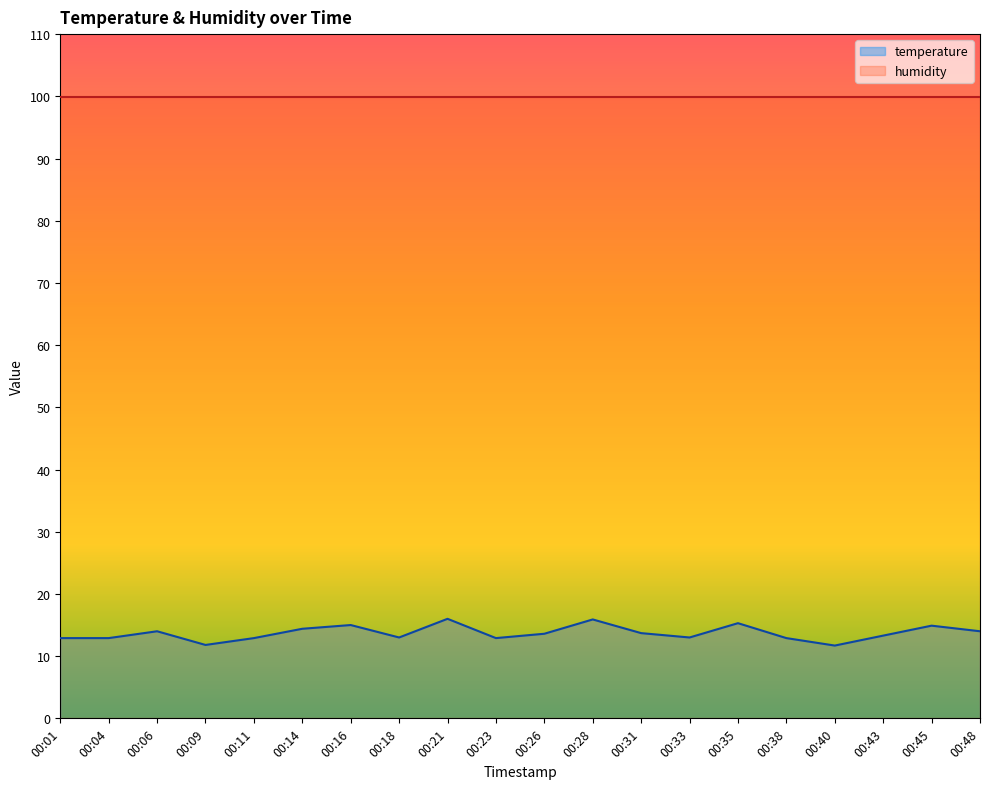

Which has a higher value, 00:04 or 00:26?

00:26